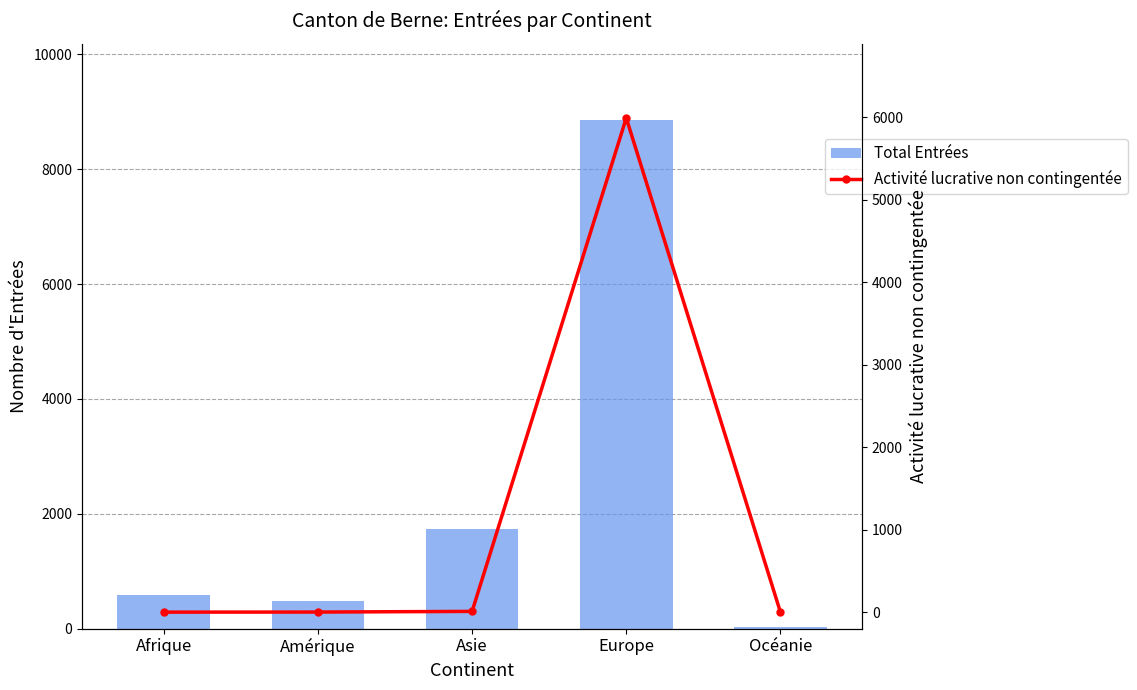

What is the difference between the maximum and minimum values in the Activité lucrative non contingentée series?

5991